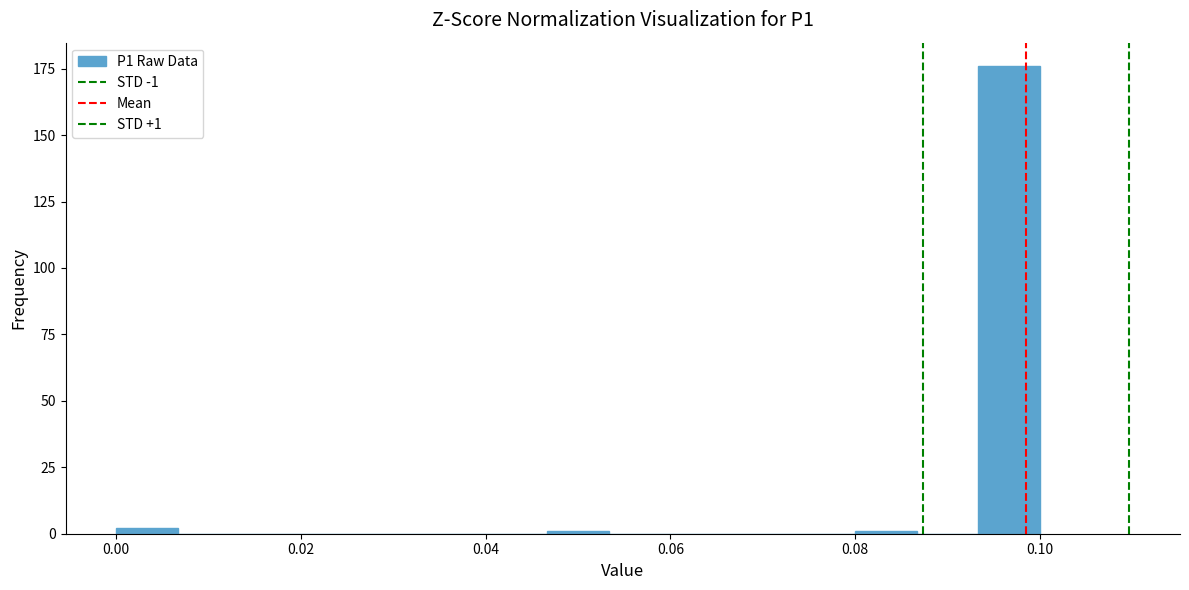

Read against the x-axis, roughly where is the centre of the tallest bar?

0.096